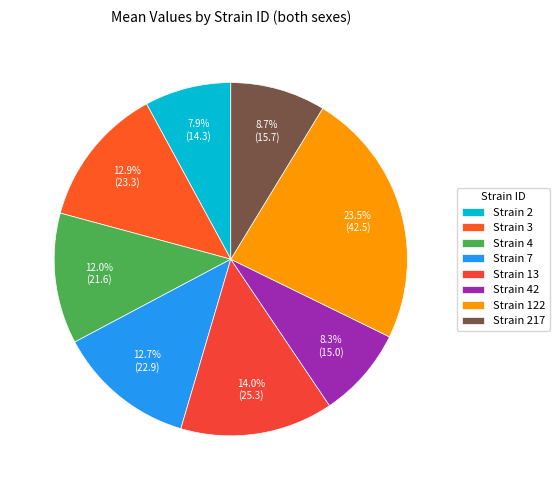

Is there any slice that represents more than half of the pie?

No